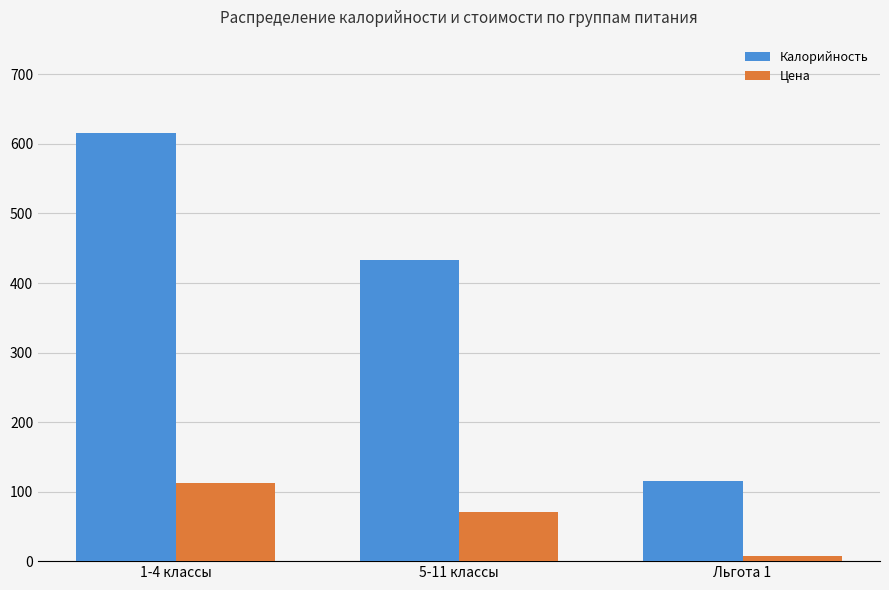

Reading right to left, list all the values displayed in this chart.

Калорийность: Льгота 1=115.7	5-11 классы=432.7	1-4 классы=616.3
Цена: Льгота 1=7.0	5-11 классы=70.0	1-4 классы=112.5